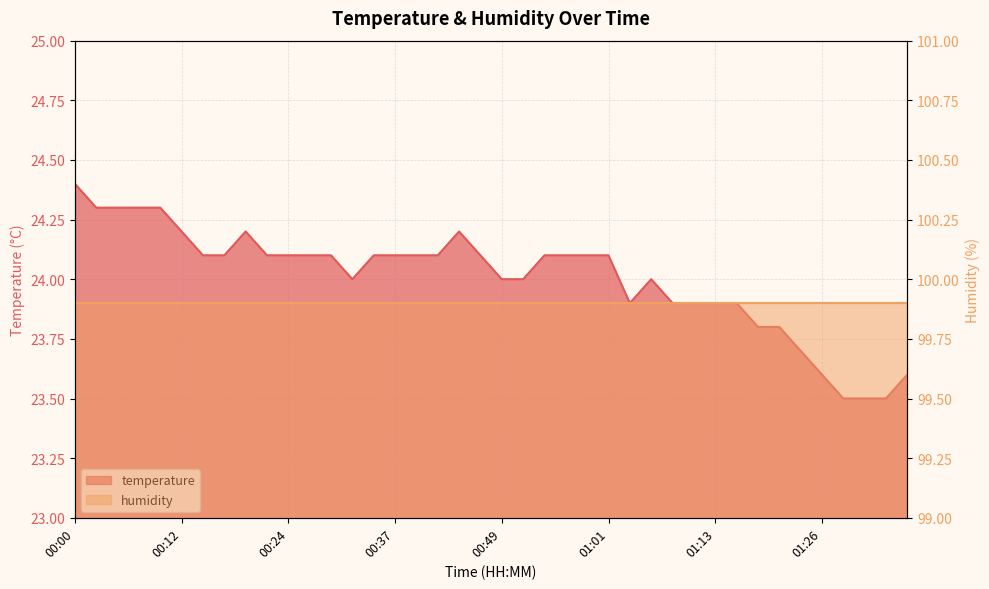

Reading left to right, transcribe all the data shown in this chart.

00:00=24.4	00:02=24.3	00:05=24.3	00:07=24.3	00:10=24.3	00:12=24.2	00:15=24.1	00:17=24.1	00:20=24.2	00:22=24.1	00:24=24.1	00:27=24.1	00:29=24.1	00:32=24.0	00:34=24.1	00:37=24.1	00:39=24.1	00:41=24.1	00:44=24.2	00:46=24.1	00:49=24.0	00:51=24.0	00:54=24.1	00:56=24.1	00:59=24.1	01:01=24.1	01:04=23.9	01:06=24.0	01:08=23.9	01:11=23.9	01:13=23.9	01:16=23.9	01:18=23.8	01:21=23.8	01:23=23.7	01:26=23.6	01:28=23.5	01:30=23.5	01:33=23.5	01:35=23.6